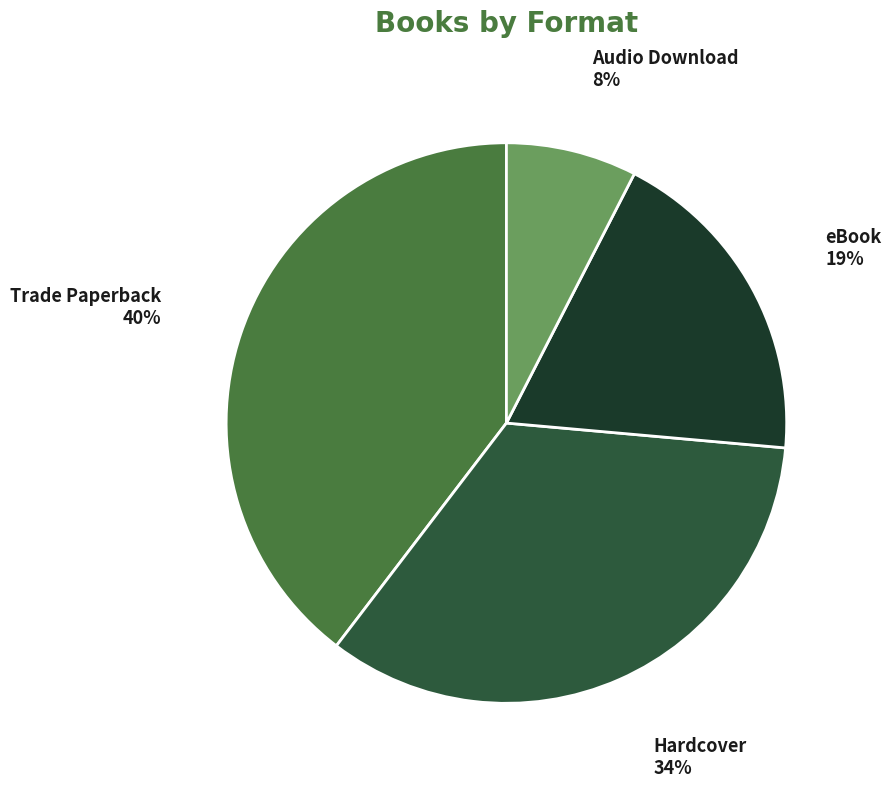

Is there a majority slice in this chart?

No